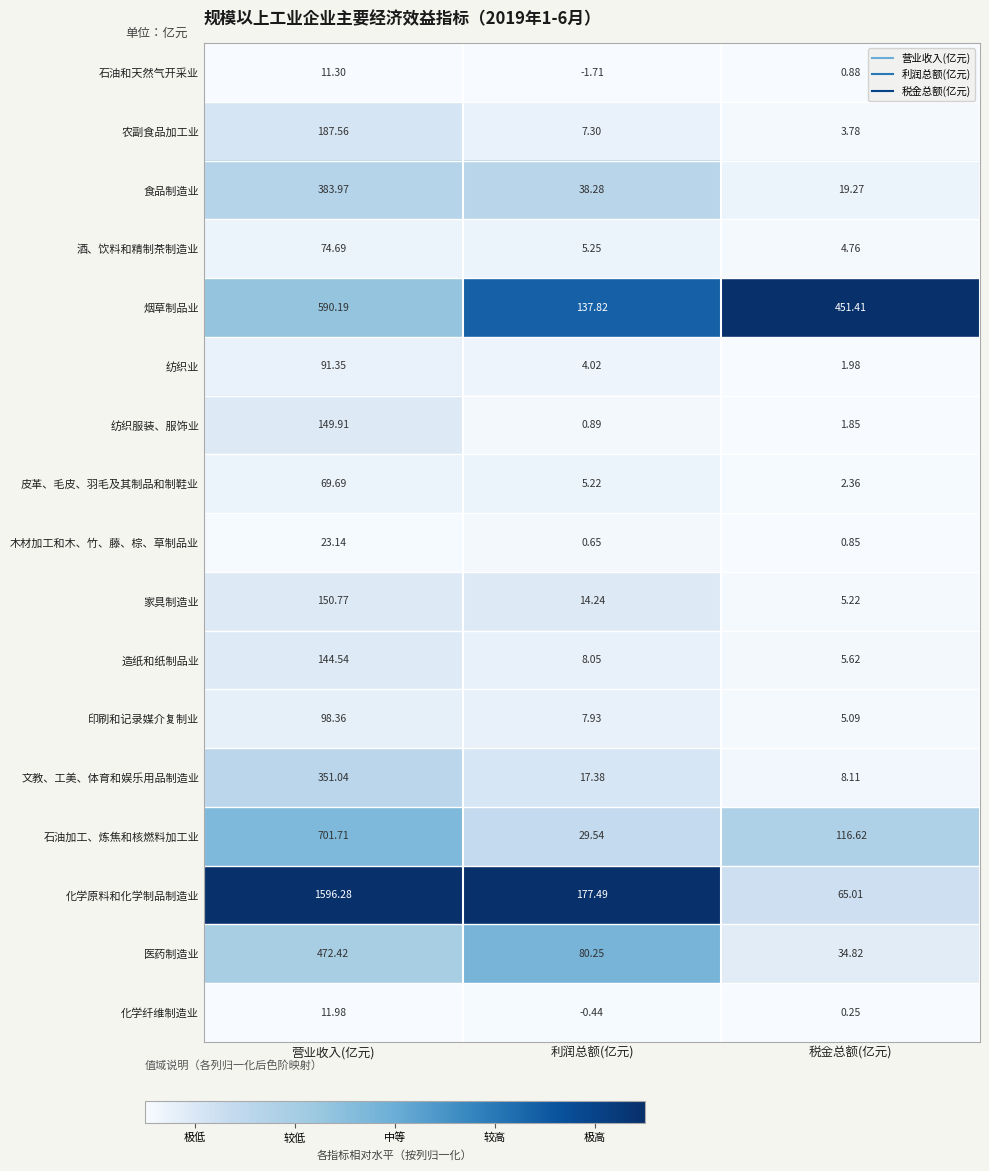

Where does the 造纸和纸制品业 series first go above 8?

营业收入(亿元)